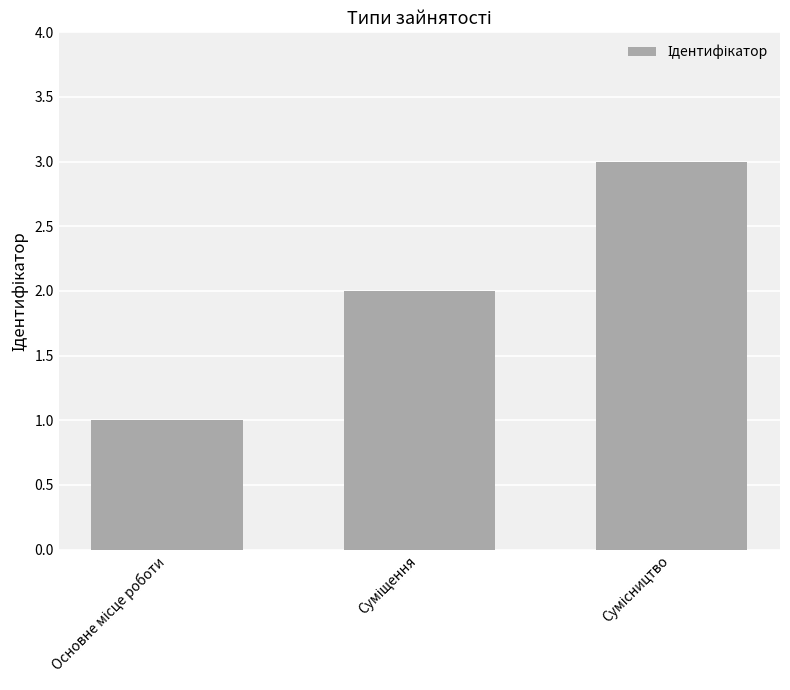

How many bars are there in total?

3